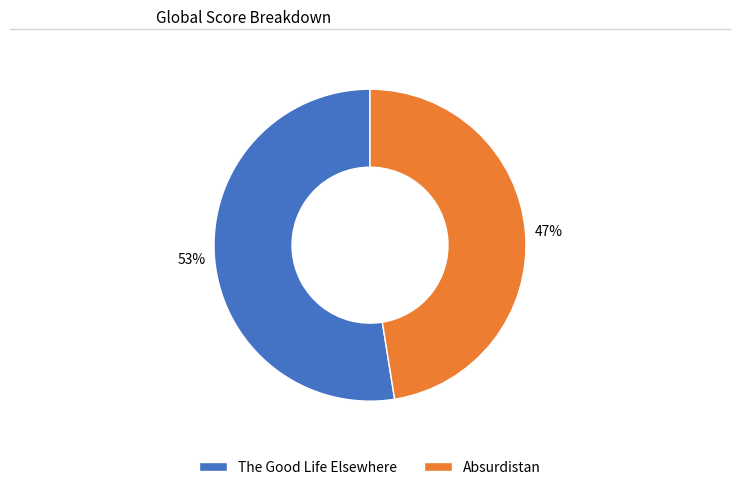

What percentage is the The Good Life Elsewhere slice, to the nearest percent?

53%